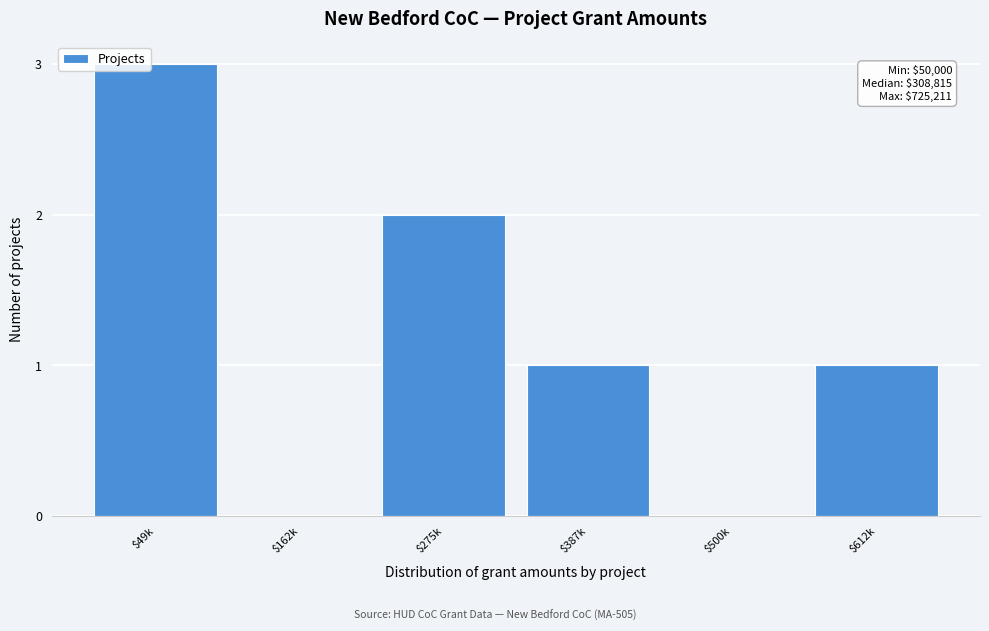

The value at $49k is 3. True or false?

True